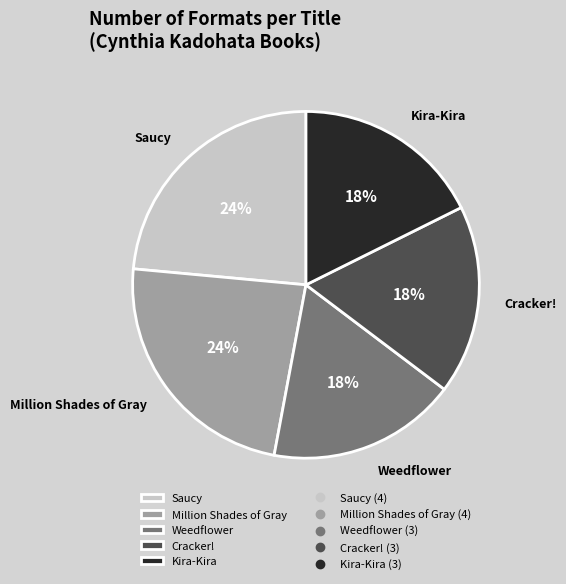

What percentage is the Cracker! slice, to the nearest percent?

18%